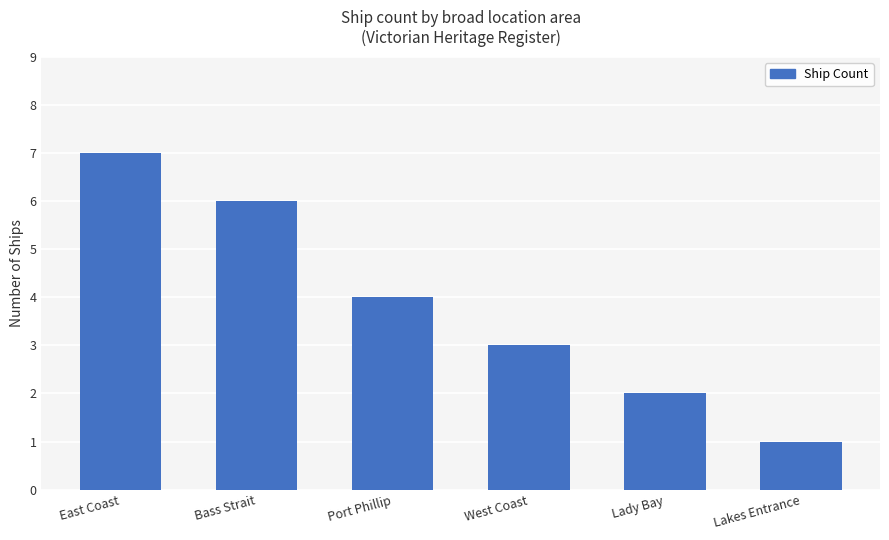

What is the label of the 6th bar from the left?

Lakes Entrance